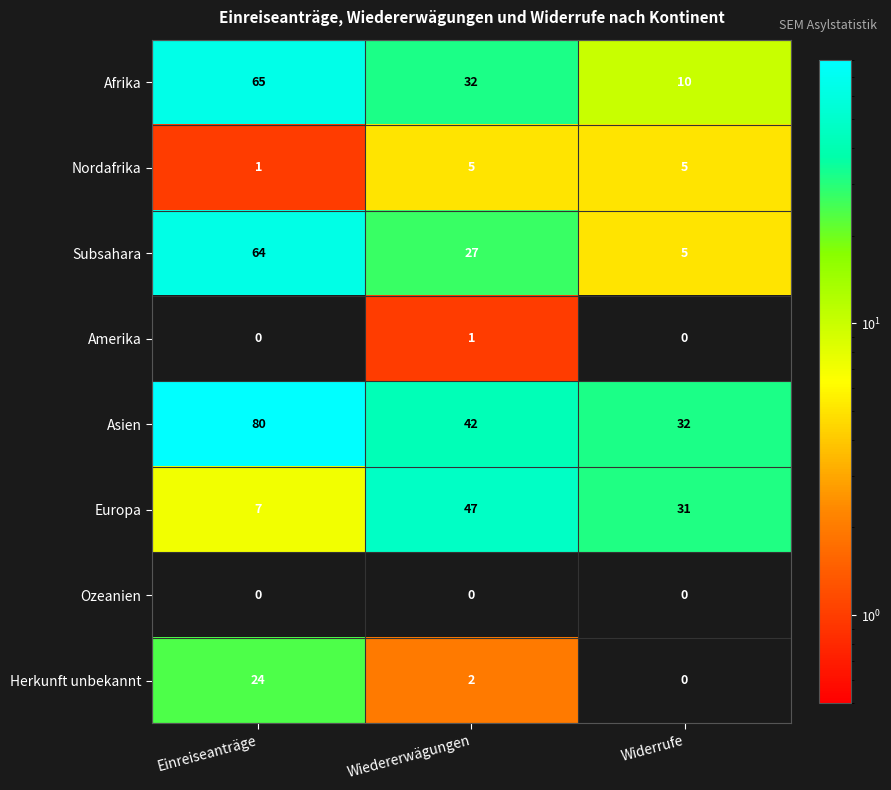

Which series has the largest range (max minus min)?

Subsahara